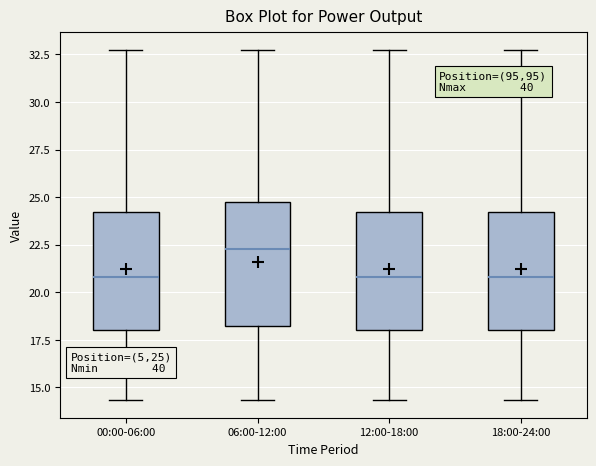

Reading left to right, read every box against the y-axis: the position of its median line, the range the box covers, and the ends of its whiskers. The values are not printed on the chart, so give them approximately, as read against the axis.

00:00-06:00: median 21.0, box 18.0 to 24.0, whiskers 14.5 to 32.5
06:00-12:00: median 22.5, box 18.0 to 25.0, whiskers 14.5 to 32.5
12:00-18:00: median 21.0, box 18.0 to 24.0, whiskers 14.5 to 32.5
18:00-24:00: median 21.0, box 18.0 to 24.0, whiskers 14.5 to 32.5